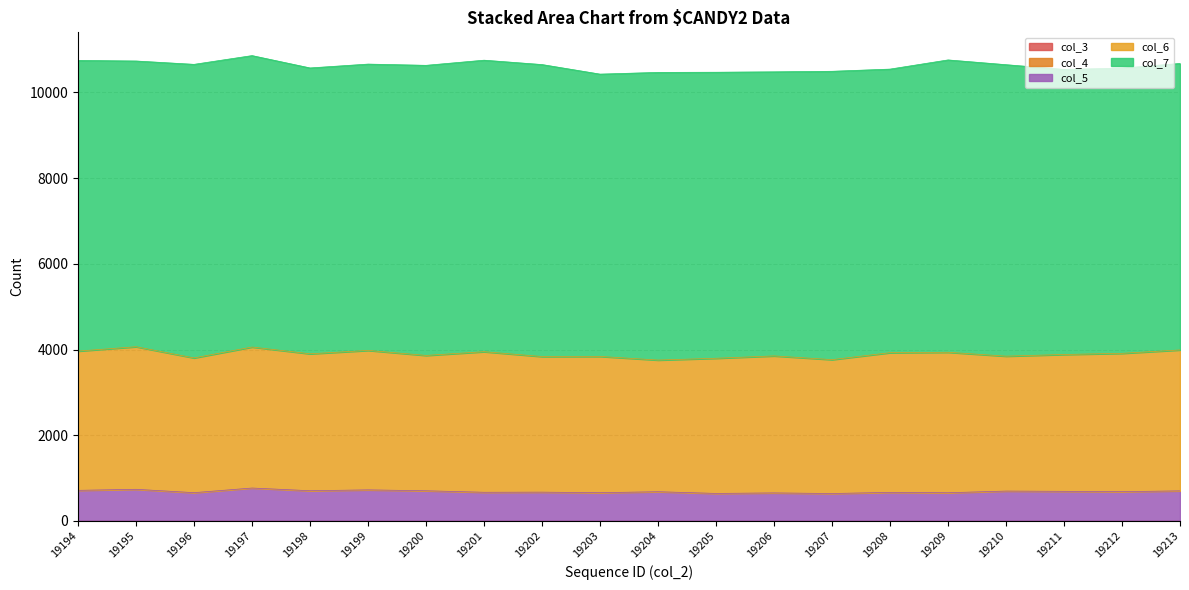

True or false: col_6 and col_7 cross at least once.

False